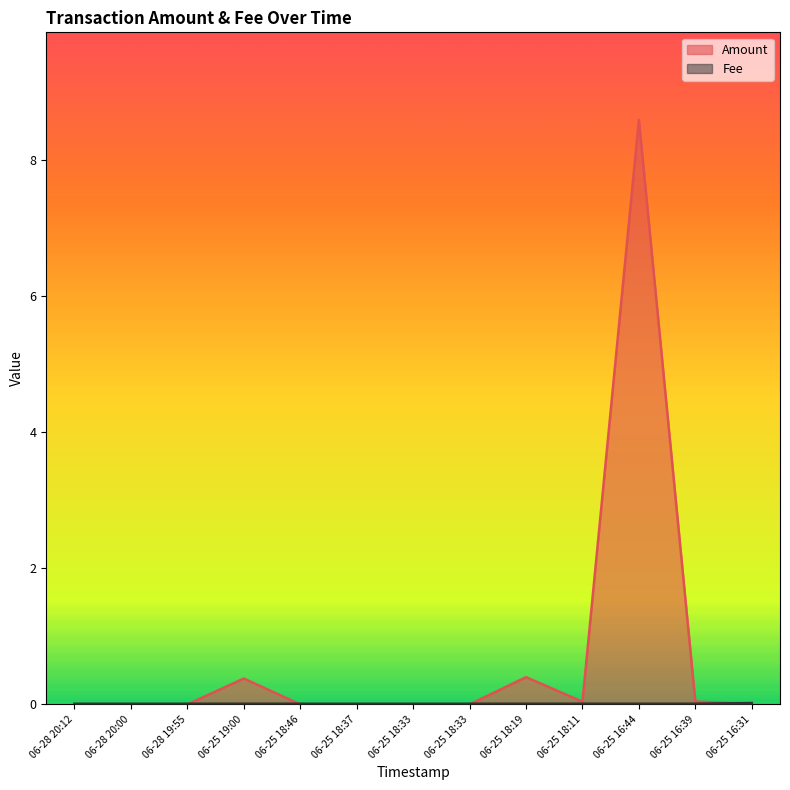

True or false: Amount has a value of 5.4 at 06-28 20:00.

False